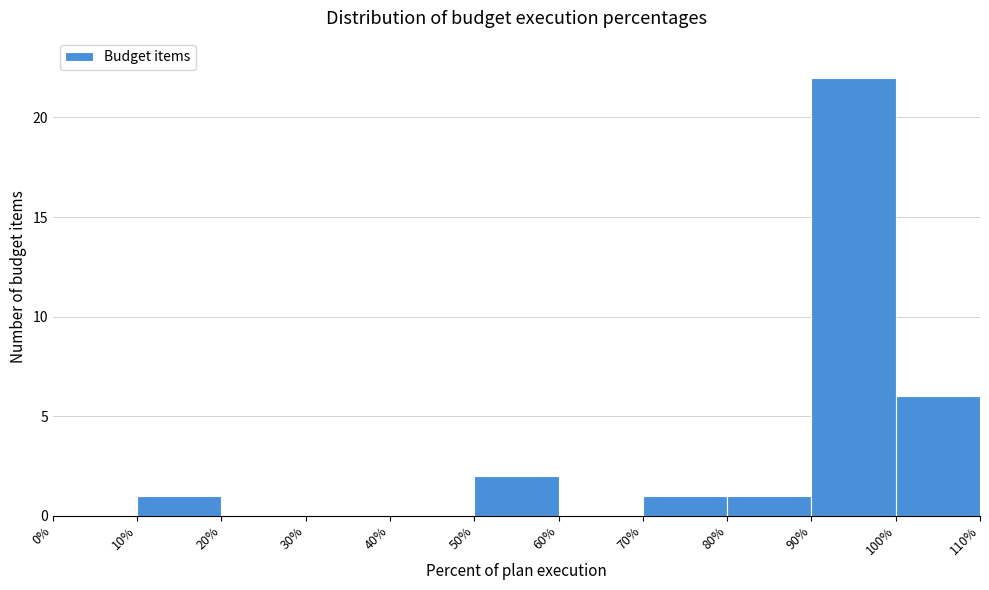

Reading left to right, transcribe this chart: for each bar, give the range it covers on the x-axis and its height. The values are not printed on the chart, so give them approximately, as read against the axis.

0% to 10%: 0
10% to 20%: 1
20% to 30%: 0
30% to 40%: 0
40% to 50%: 0
50% to 60%: 2
60% to 70%: 0
70% to 80%: 1
80% to 90%: 1
90% to 100%: 22
100% to 110%: 6